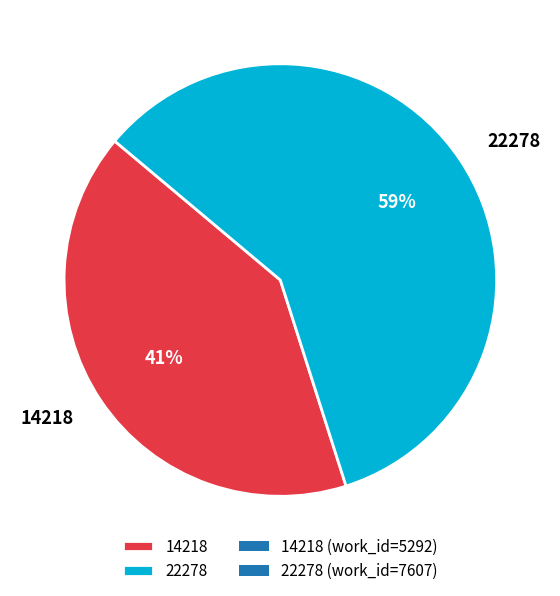

To the nearest percent, what percentage of the pie is 14218?

41%